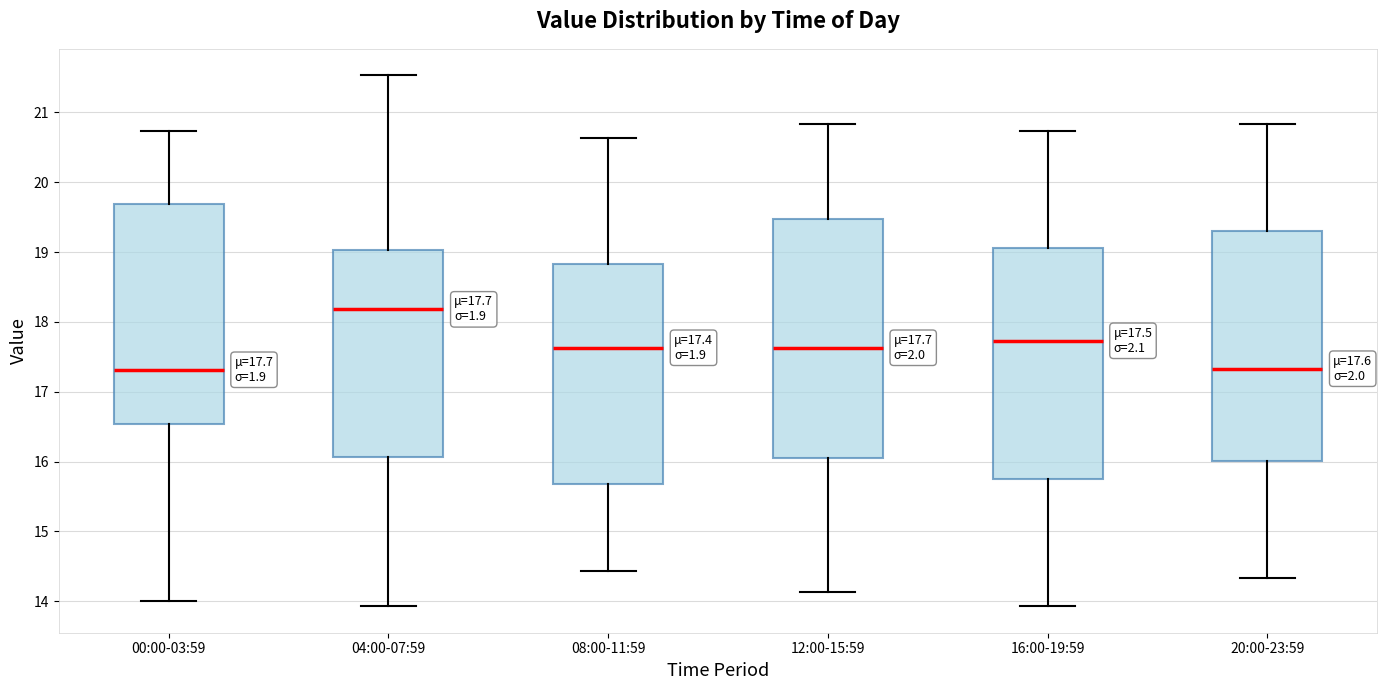

Comparing the boxes themselves (not the whiskers), which one is the tallest?

12:00-15:59